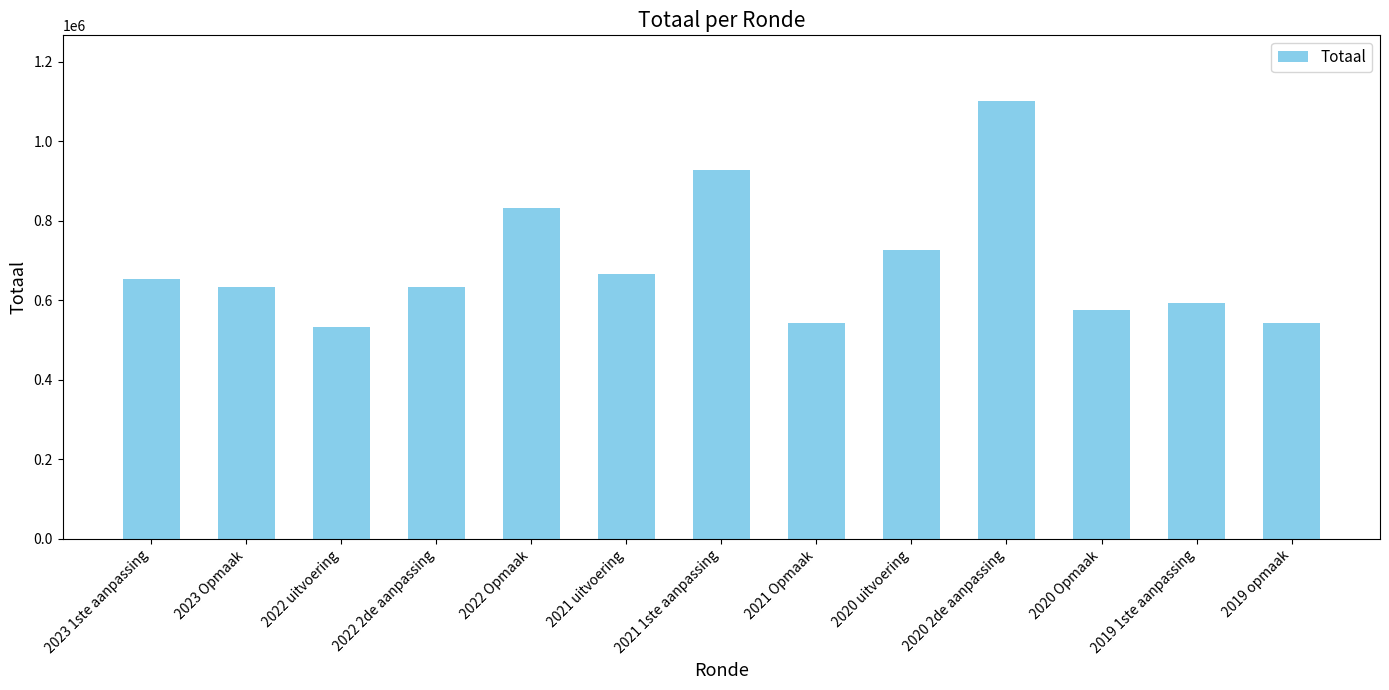

What is the greatest value displayed?

1101201